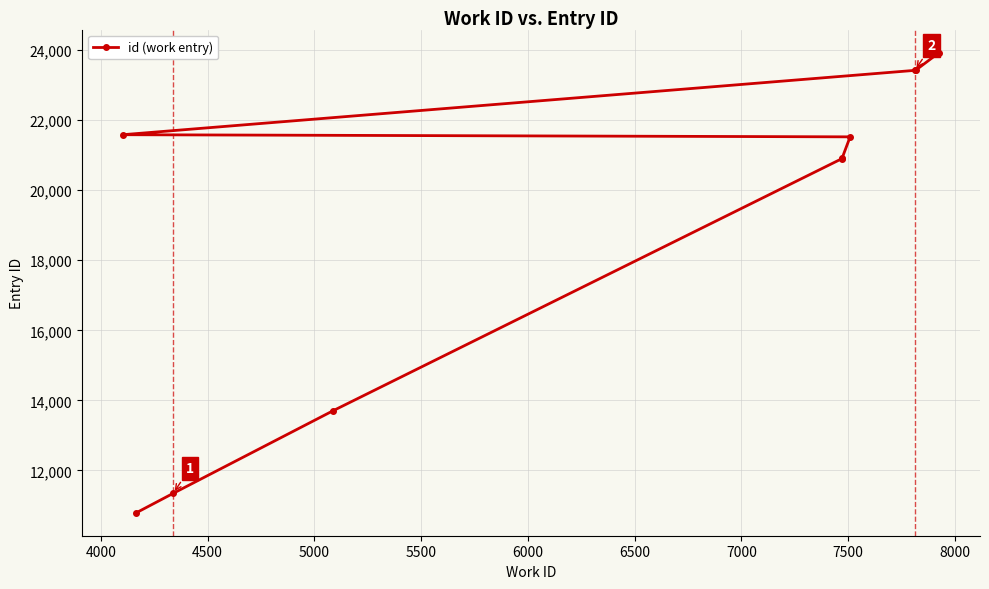

What is the minimum value shown in the chart?

10794